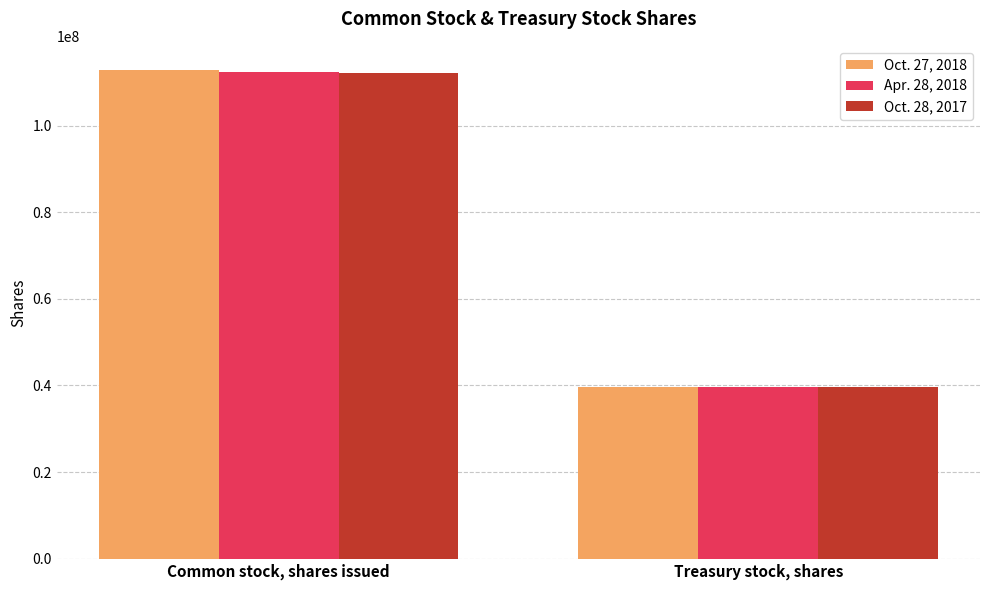

Rank the categories by Apr. 28, 2018 value from lowest to highest.

Treasury stock, shares, Common stock, shares issued